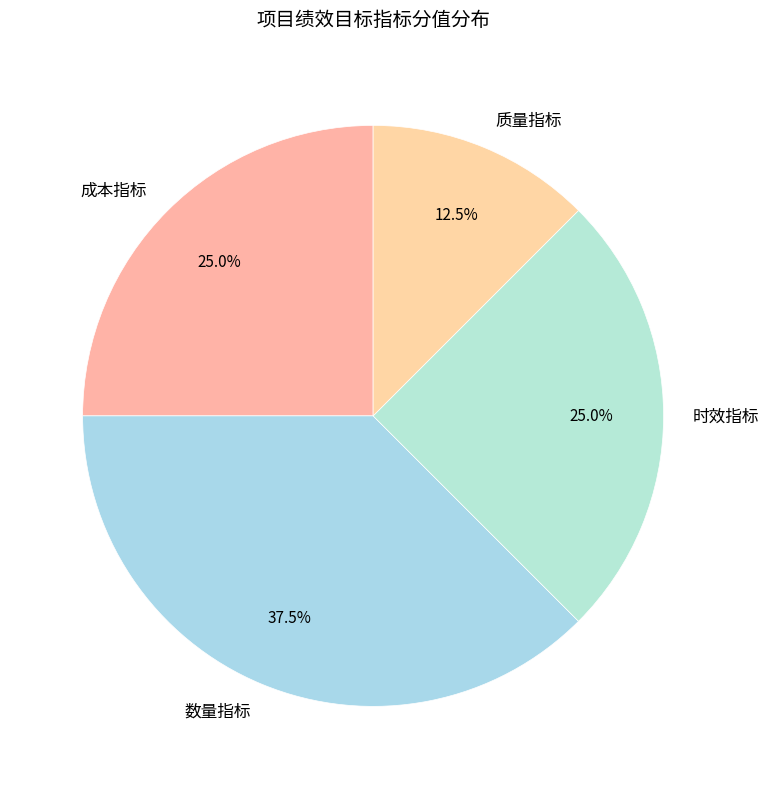

How many segments does this pie chart have?

4